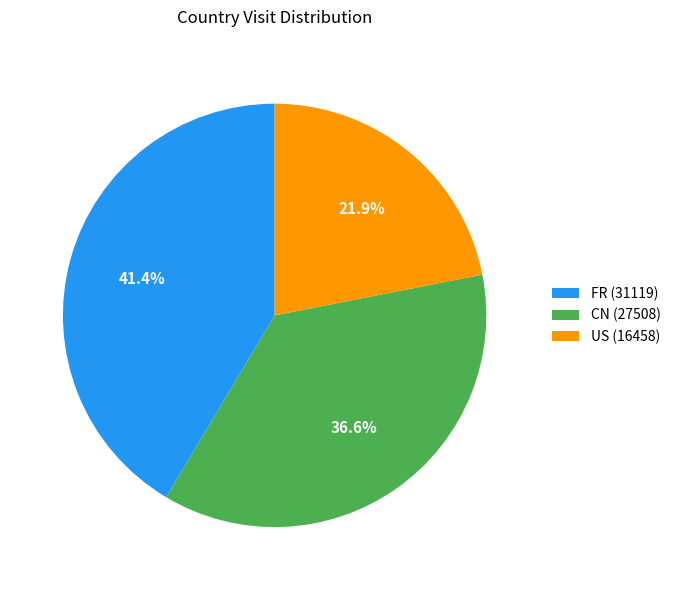

What is the ratio of the value at FR (31119) to the value at US (16458)?

1.9